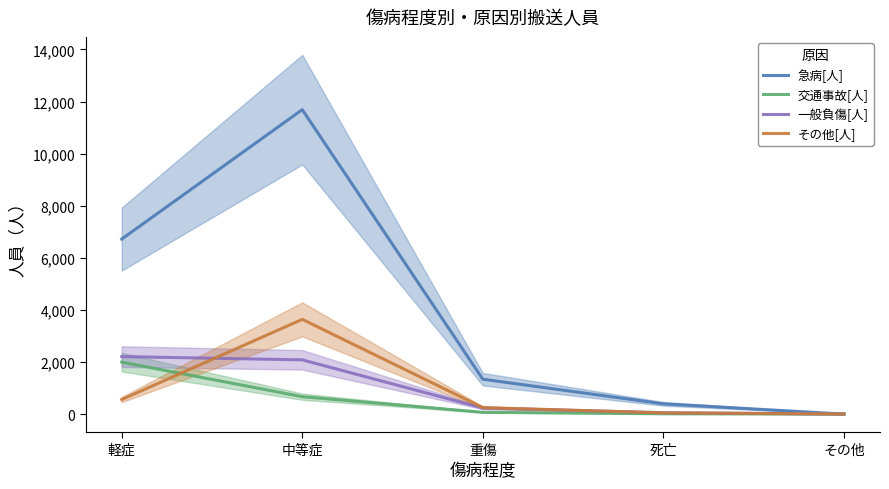

Where is 一般負傷[人] nearest to the value 1104?

重傷